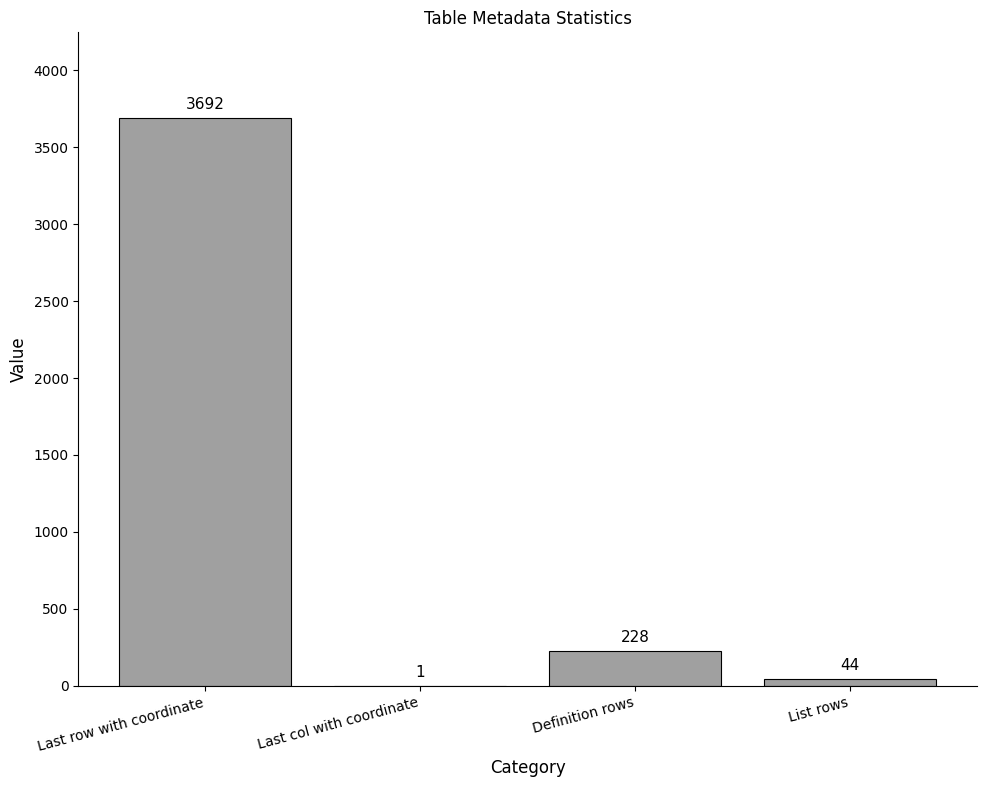

What is the average value?

991